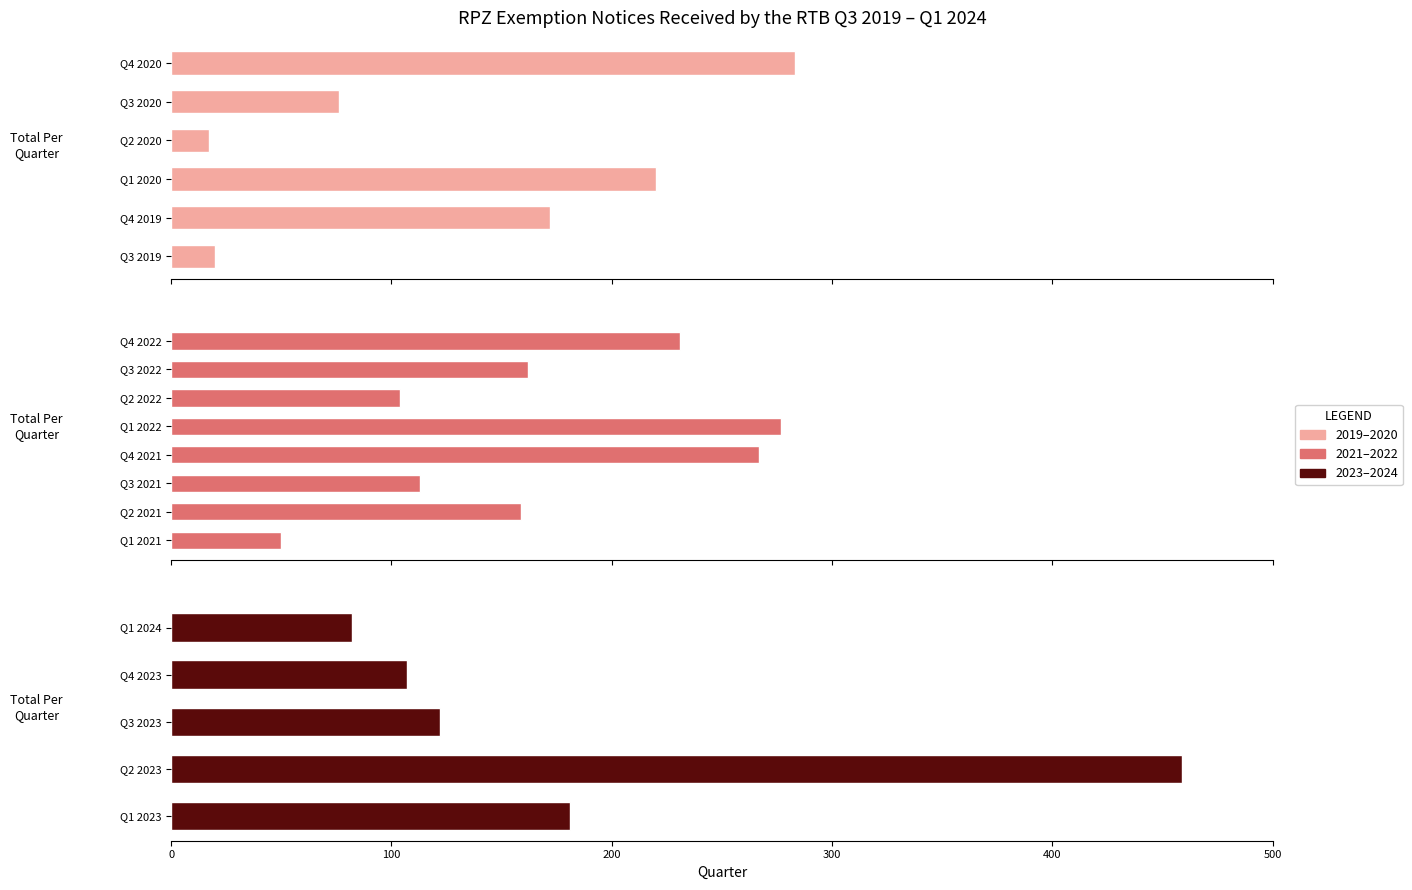

What is the smallest value displayed?

17